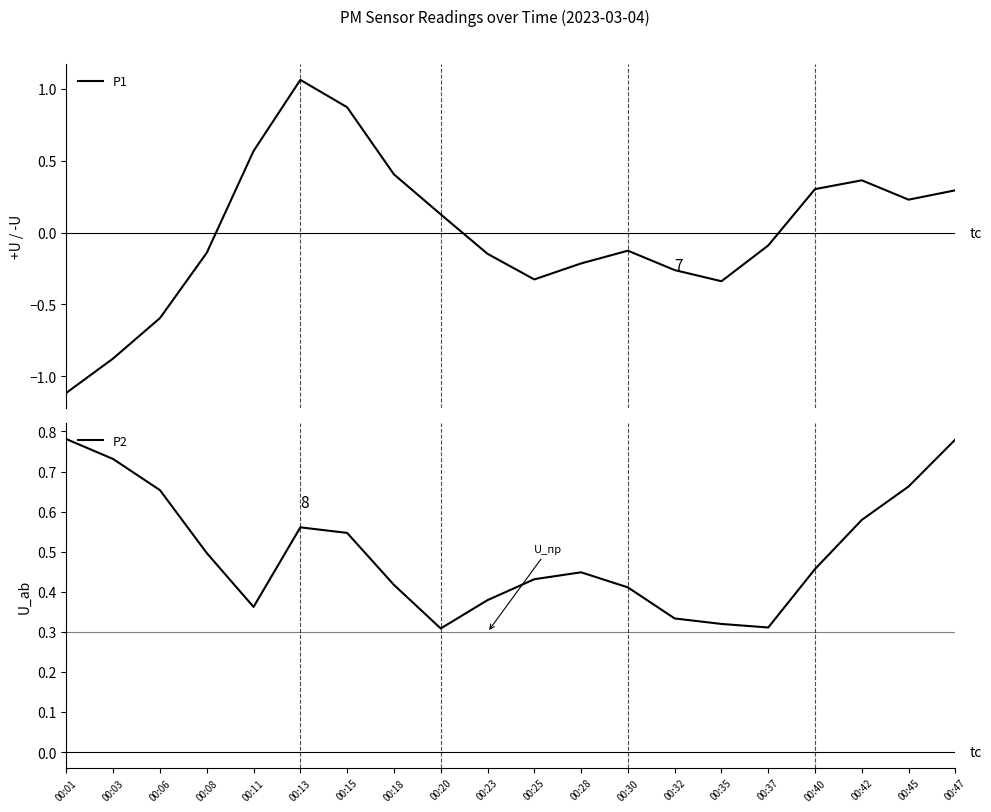

Reading left to right, what are all the values shown in this chart?

P1: 00:01=-1.1	00:03=-0.9	00:06=-0.6	00:08=-0.1	00:11=0.6	00:13=1.1	00:15=0.9	00:18=0.4	00:20=0.1	00:23=-0.1	00:25=-0.3	00:28=-0.2	00:30=-0.1	00:32=-0.3	00:35=-0.3	00:37=-0.1	00:40=0.3	00:42=0.4	00:45=0.2	00:47=0.3
P2: 00:01=0.8	00:03=0.7	00:06=0.7	00:08=0.5	00:11=0.4	00:13=0.6	00:15=0.5	00:18=0.4	00:20=0.3	00:23=0.4	00:25=0.4	00:28=0.4	00:30=0.4	00:32=0.3	00:35=0.3	00:37=0.3	00:40=0.5	00:42=0.6	00:45=0.7	00:47=0.8